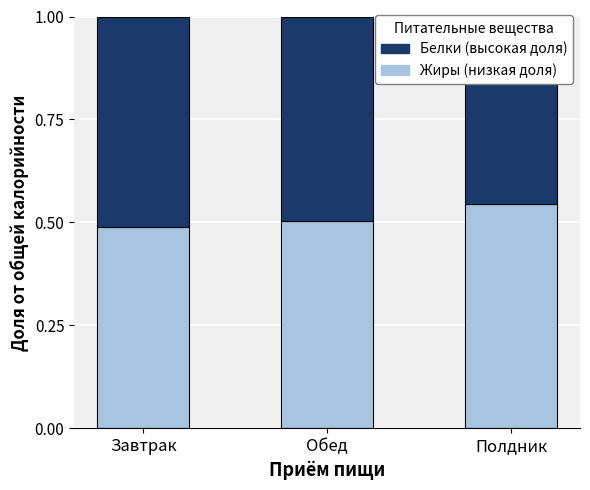

At how many categories does at least one series exceed 0?

3